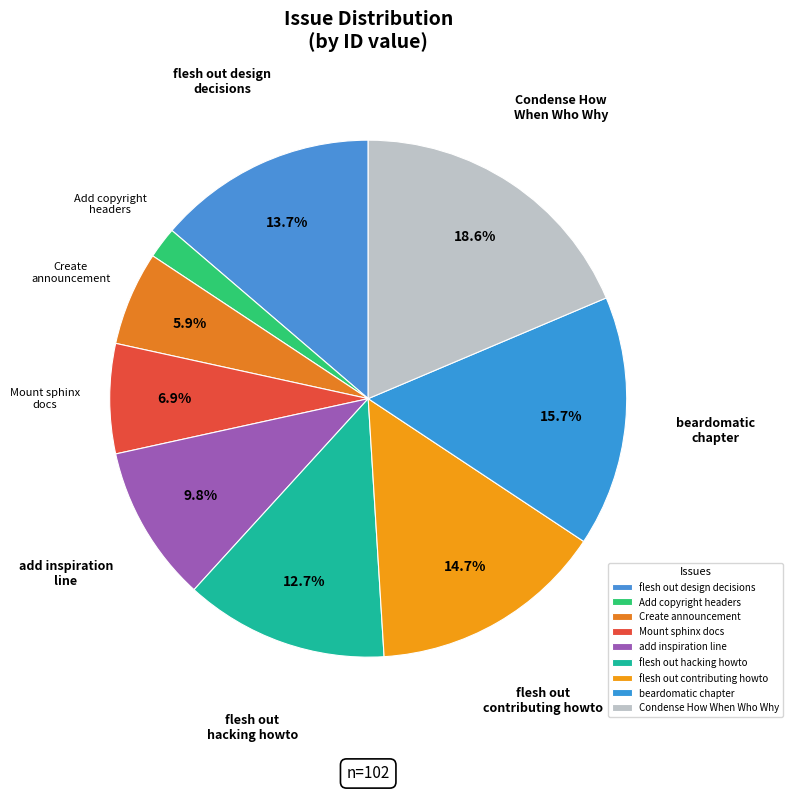

How much of the chart is everything except flesh out contributing howto?

85.3%